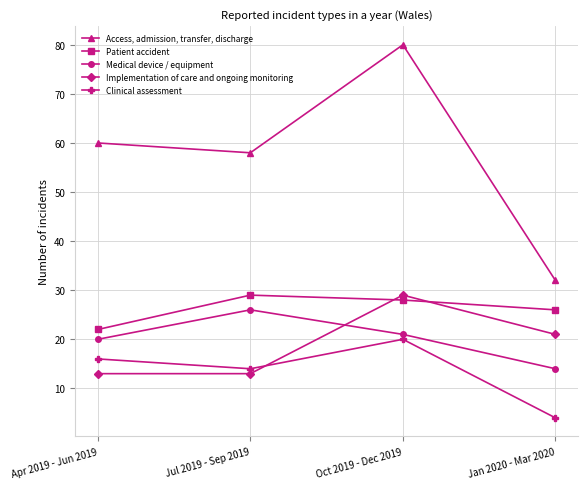

What is the spread (max minus min) of values at Apr 2019 - Jun 2019?

47